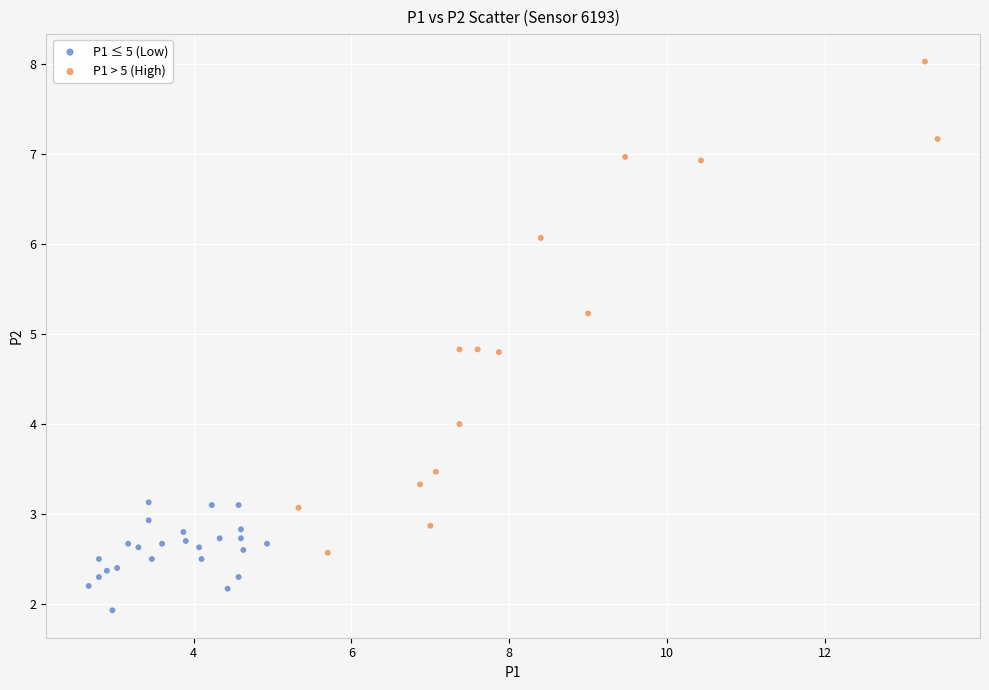

Which series reaches the maximum Y coordinate?

P1 > 5 (High)